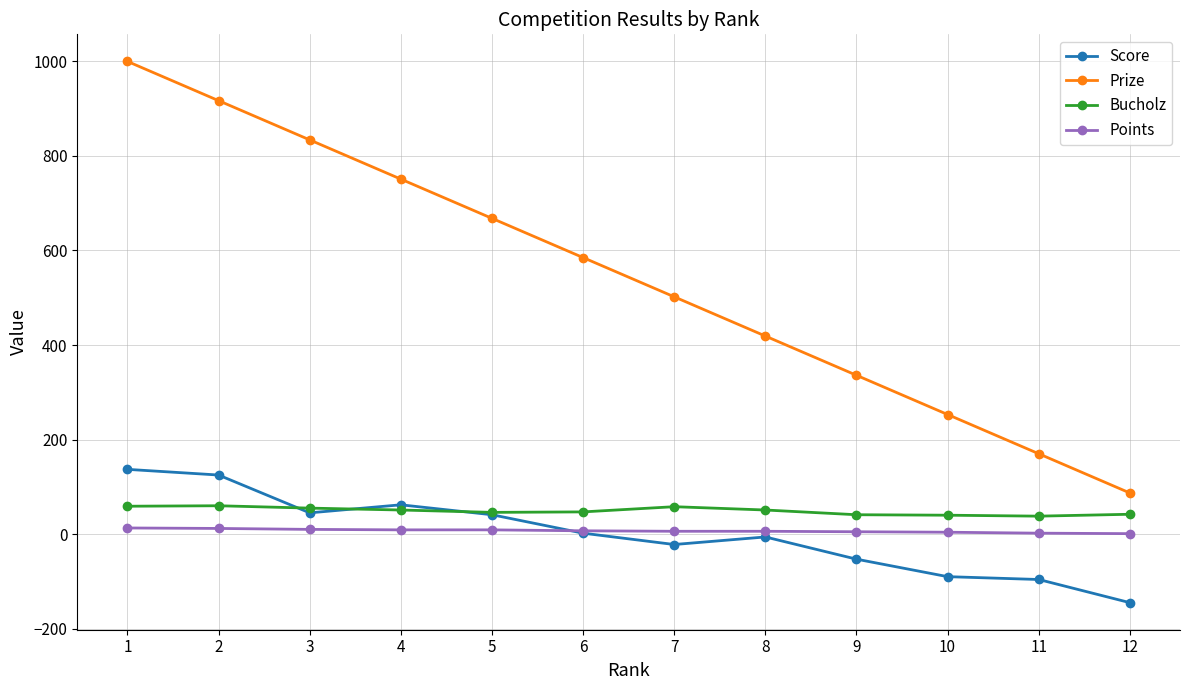

The Prize series shows 134 at 10. True or false?

False